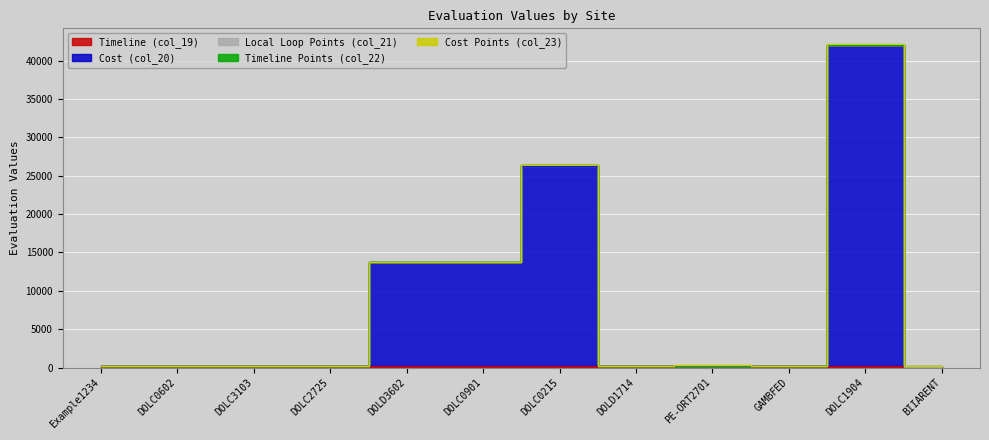

True or false: Timeline Points (col_22) and Timeline (col_19) cross at least once.

False